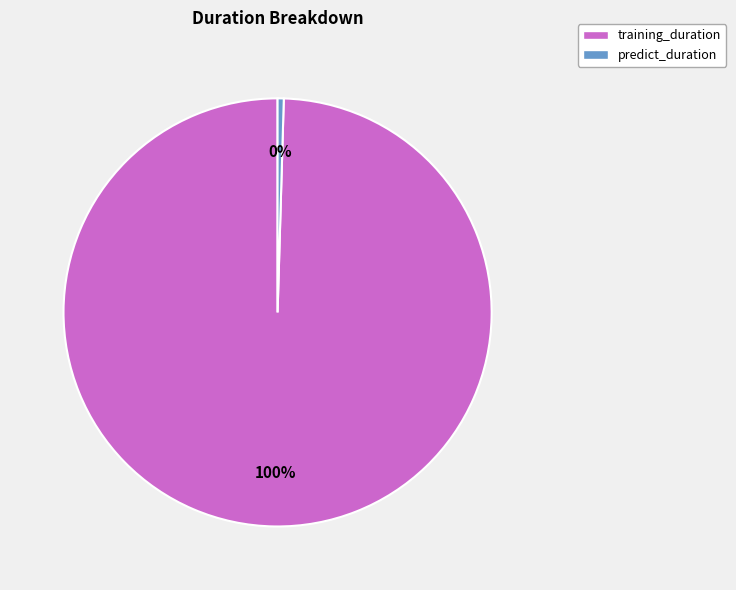

To the nearest percent, what is the average slice percentage?

50%